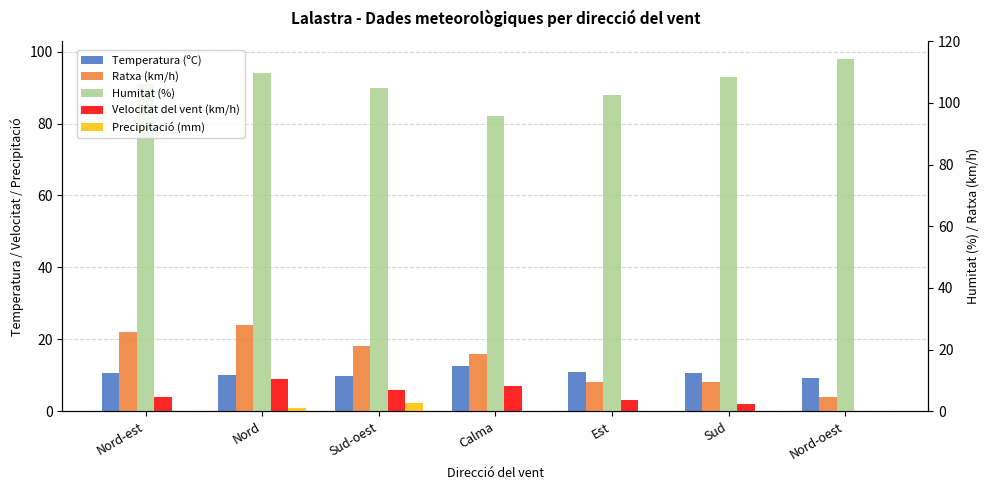

Reading left to right, transcribe all the data shown in this chart.

Temperatura (ºC): 10.7	10.0	9.8	12.7	10.8	10.6	9.2
Ratxa (km/h): 22.0	24.0	18.0	16.0	8.0	8.0	4.0
Humitat (%): 91.0	94.0	90.0	82.0	88.0	93.0	98.0
Velocitat del vent (km/h): 4.0	9.0	6.0	7.0	3.0	2.0	0.0
Precipitació (mm): 0.0	0.8	2.2	0.0	0.0	0.0	0.0